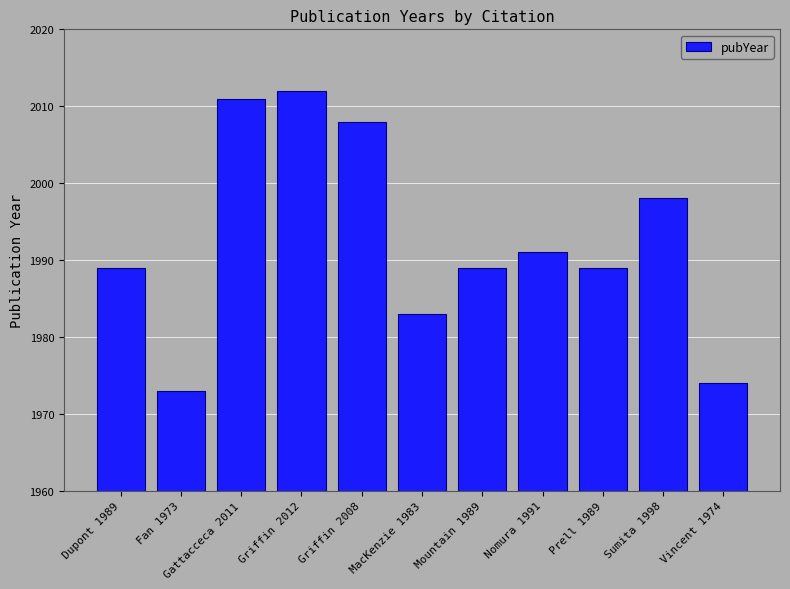

What is the difference between the values at MacKenzie 1983 and Gattacceca 2011?

28